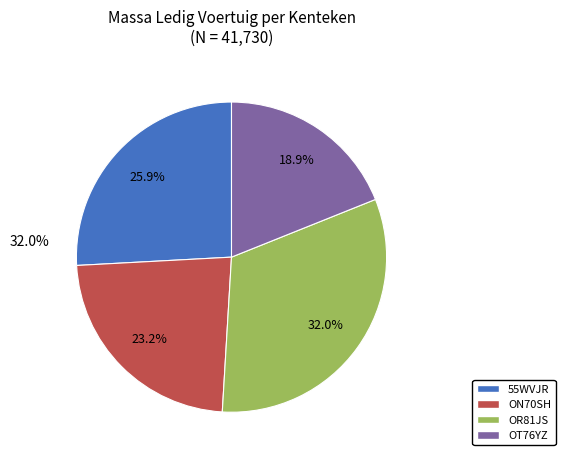

To the nearest percent, what is the average slice percentage?

25%